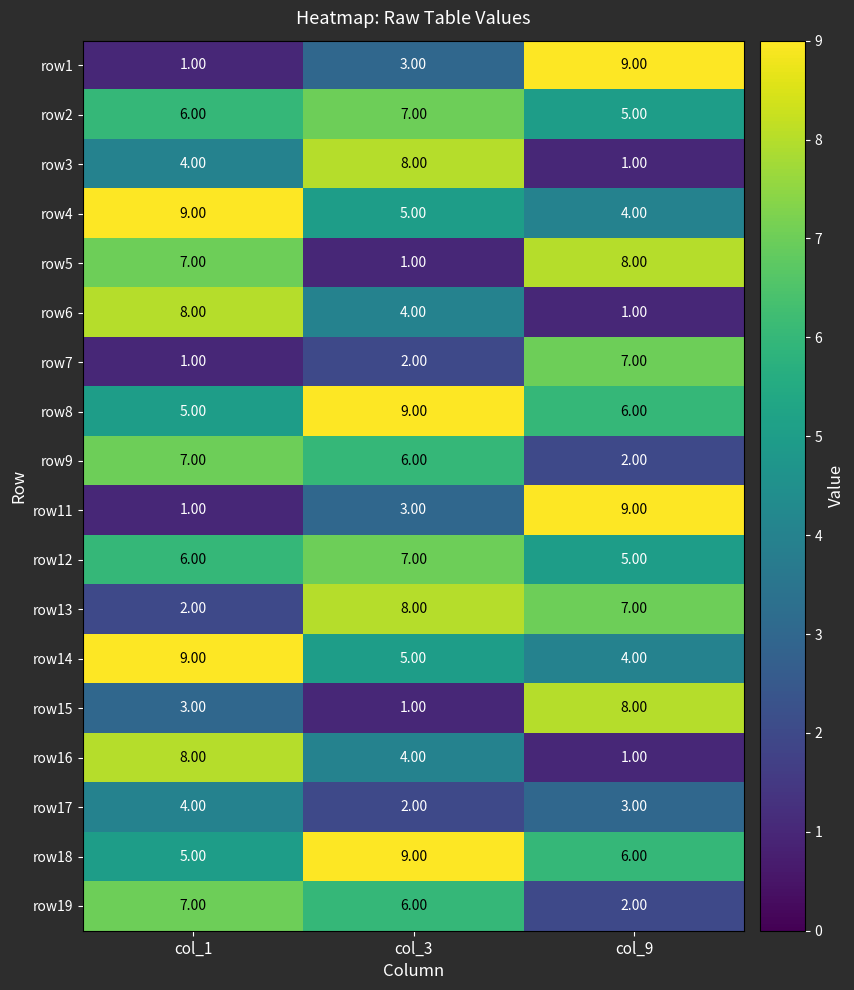

Rank the categories by row12 value from highest to lowest.

col_3, col_1, col_9